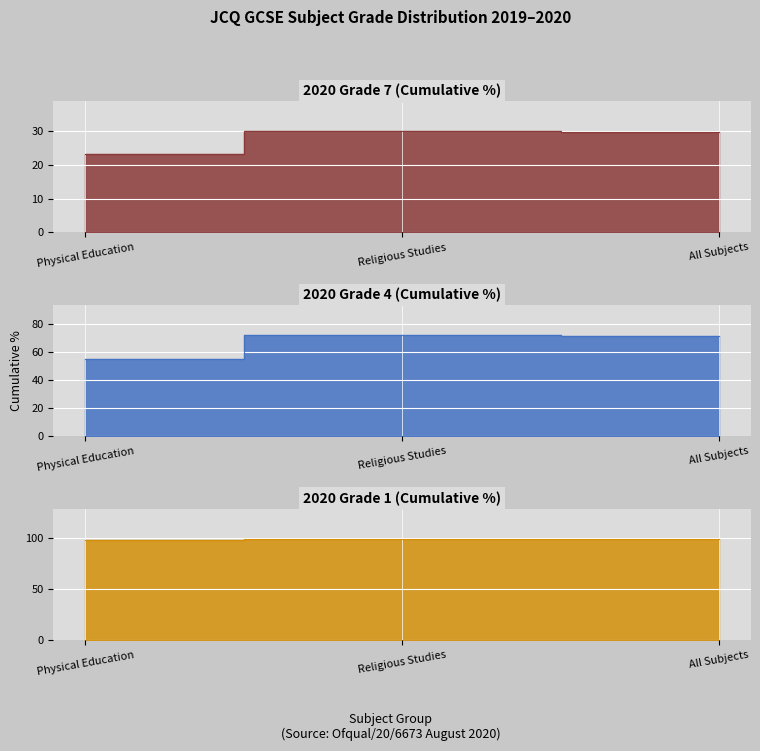

How many lines are shown in the chart?

3